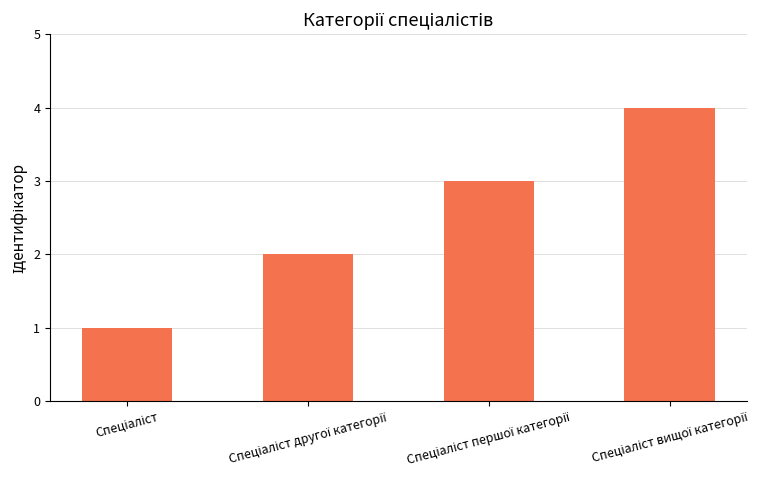

How many categories are shown in the chart?

4